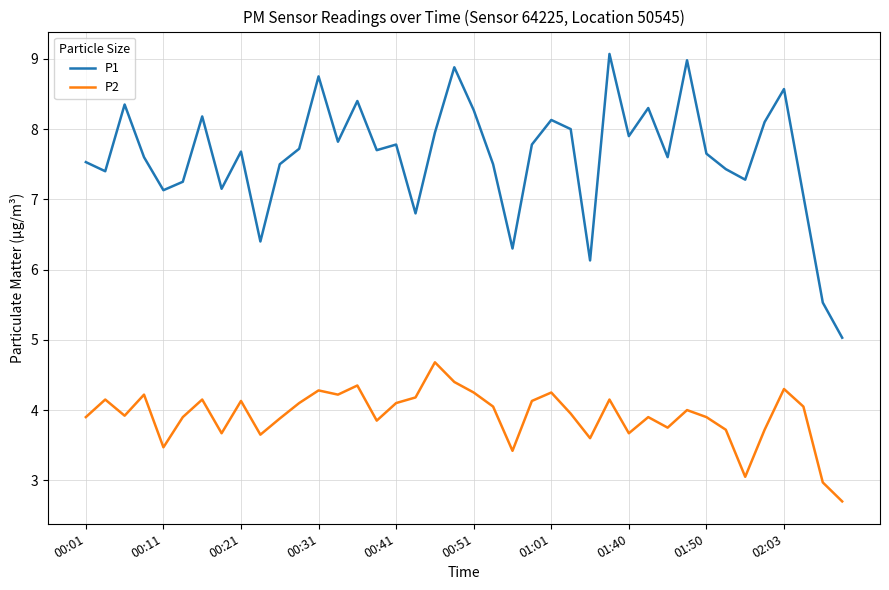

List the series in order of their peak value, highest first.

P1, P2